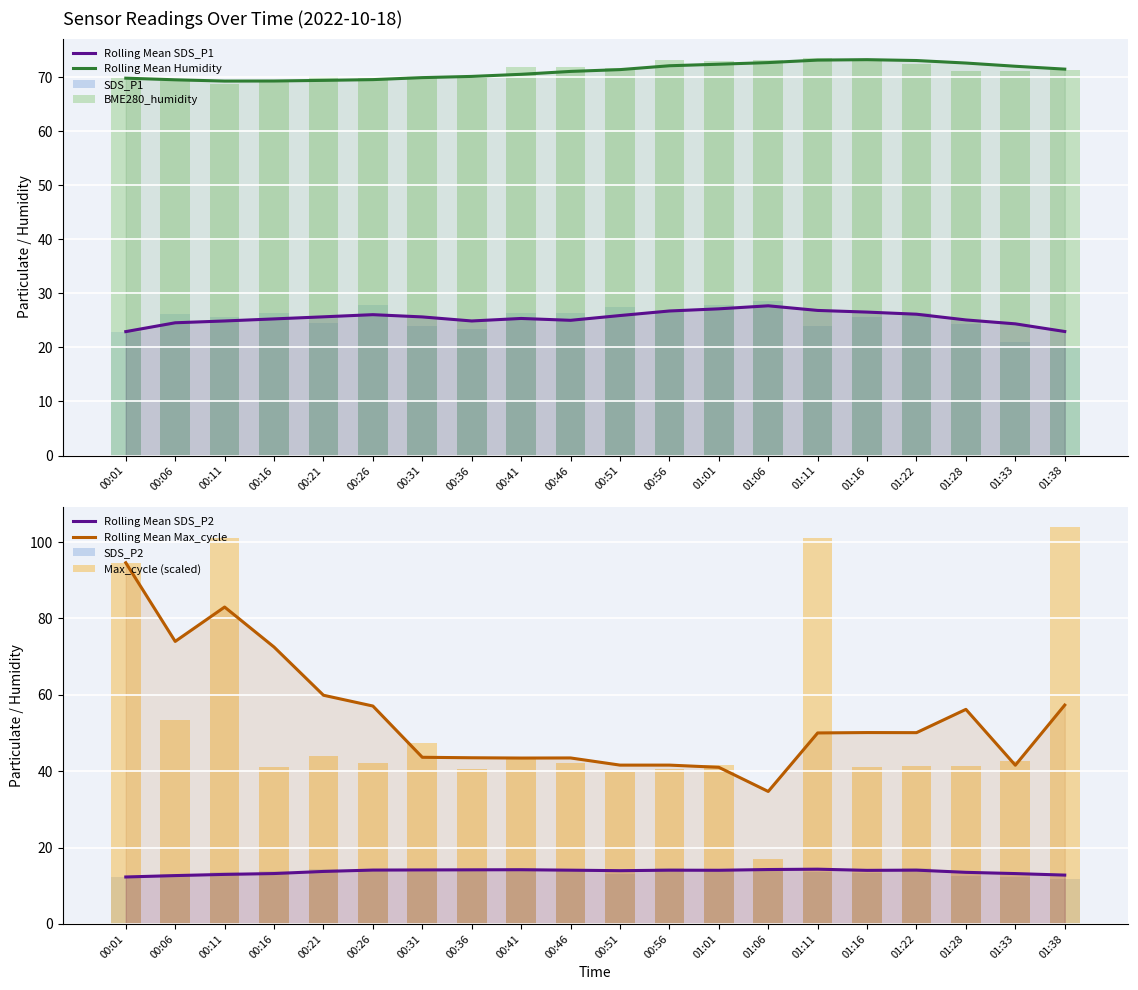

What position from the right is 01:16?

5